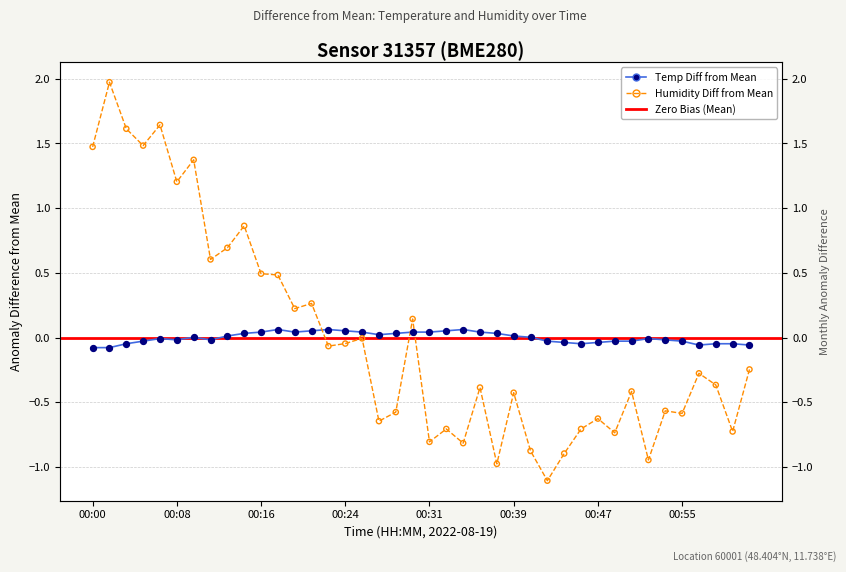

Which series has the largest total across all categories?

temperature